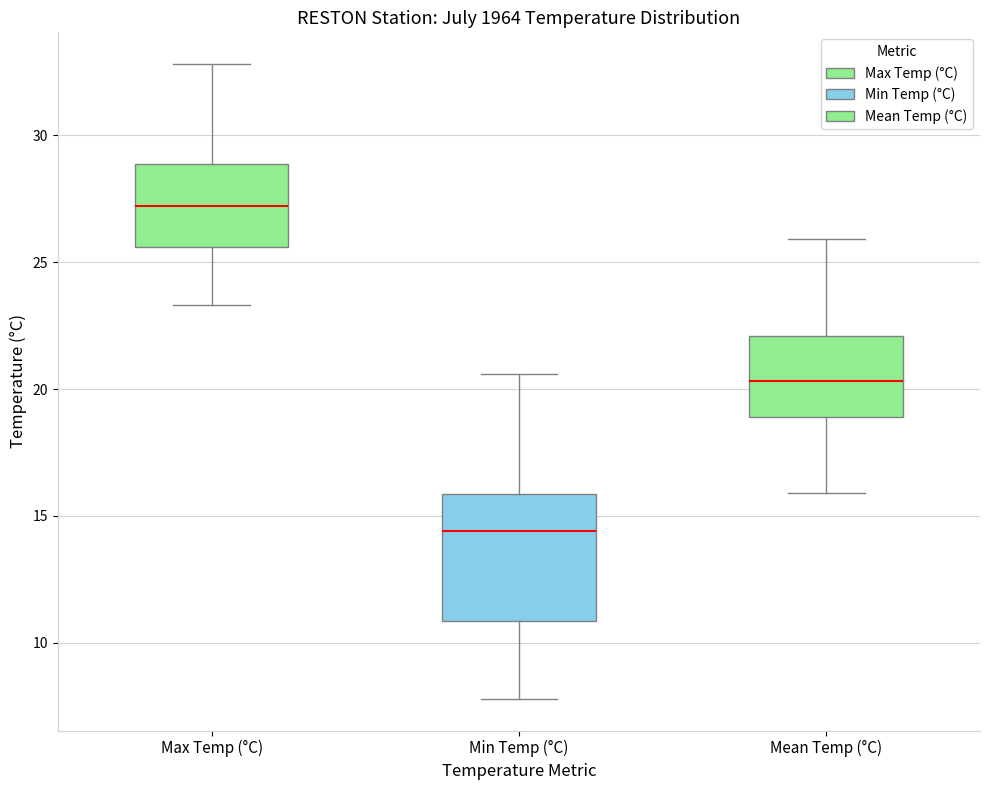

Reading left to right, read every box against the y-axis: the position of its median line, the range the box covers, and the ends of its whiskers. The values are not printed on the chart, so give them approximately, as read against the axis.

Max Temp (°C): median 27.0, box 25.5 to 29.0, whiskers 23.5 to 33.0
Min Temp (°C): median 14.5, box 11.0 to 16.0, whiskers 8.0 to 20.5
Mean Temp (°C): median 20.5, box 19.0 to 22.0, whiskers 16.0 to 26.0